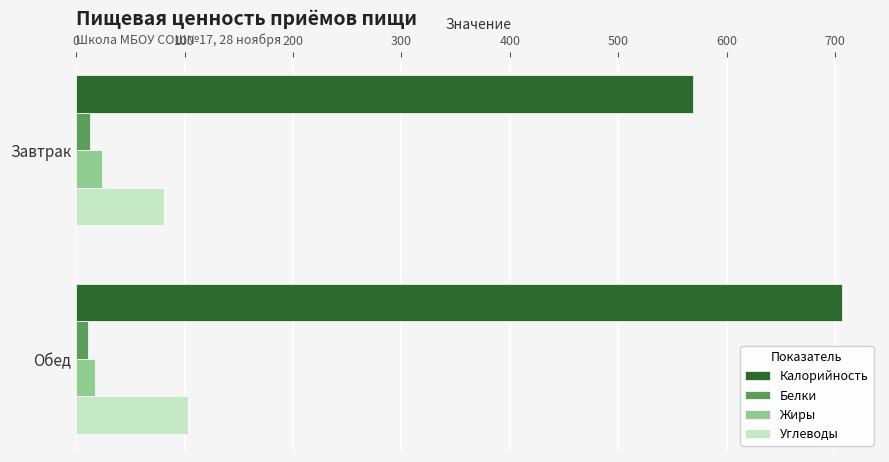

Which series has the widest spread of values?

Калорийность